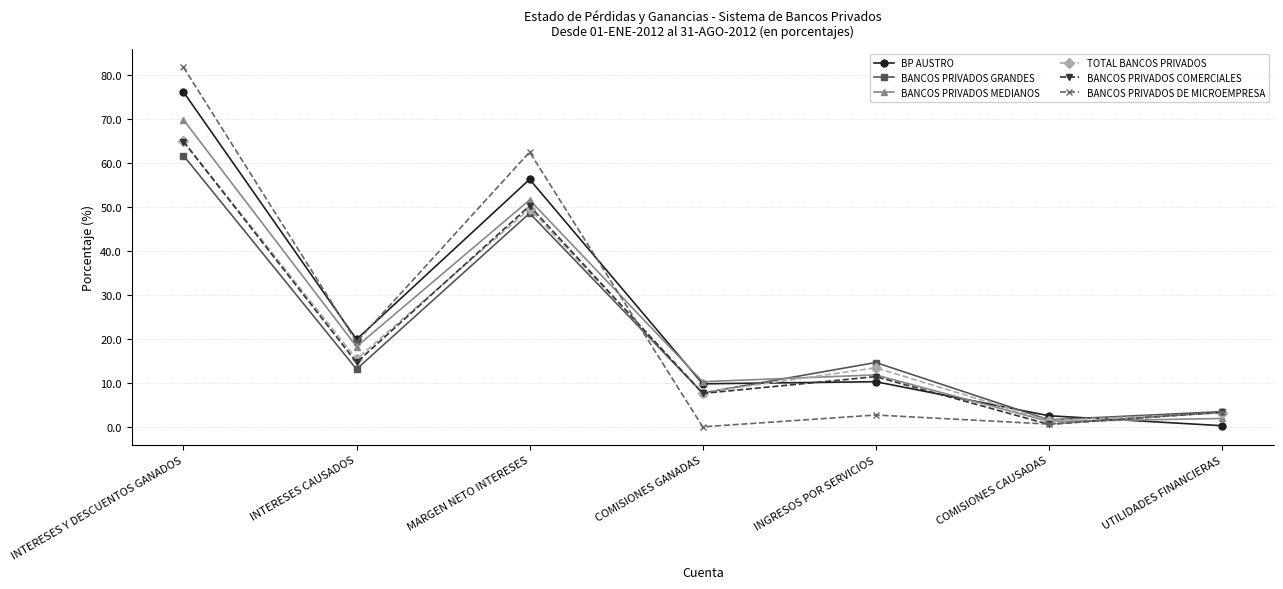

At which category does BP AUSTRO reach its first local valley?

INTERESES CAUSADOS